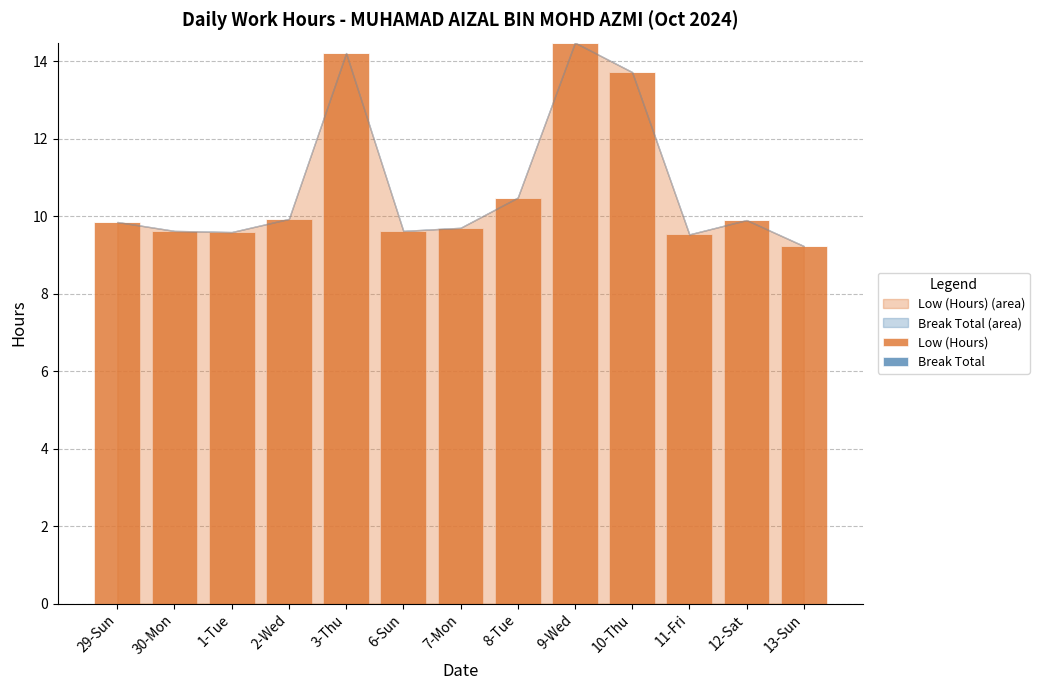

The chart shows a value of 12.8 at 1-Tue. True or false?

False